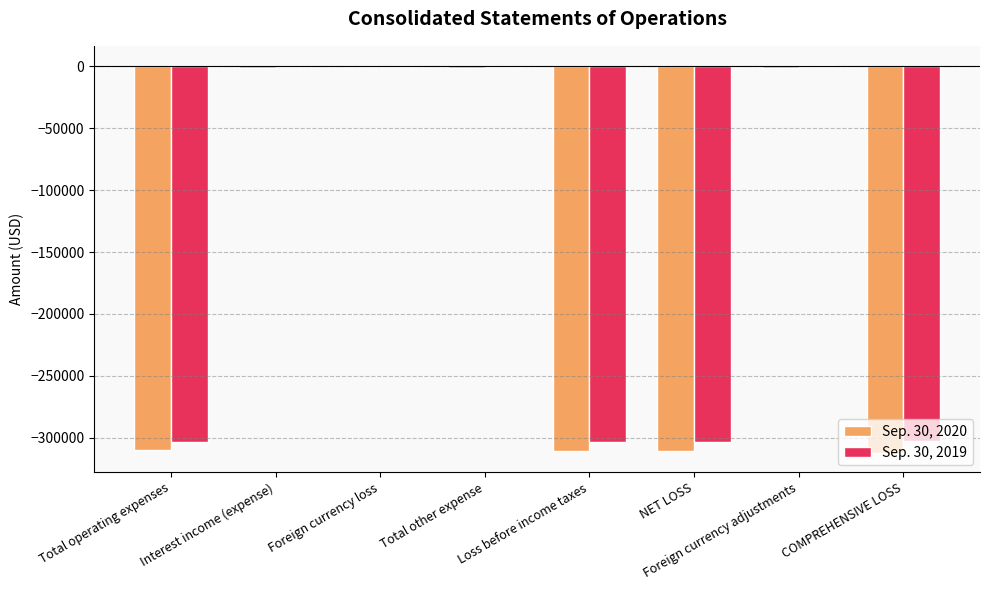

How many groups of bars are there?

8